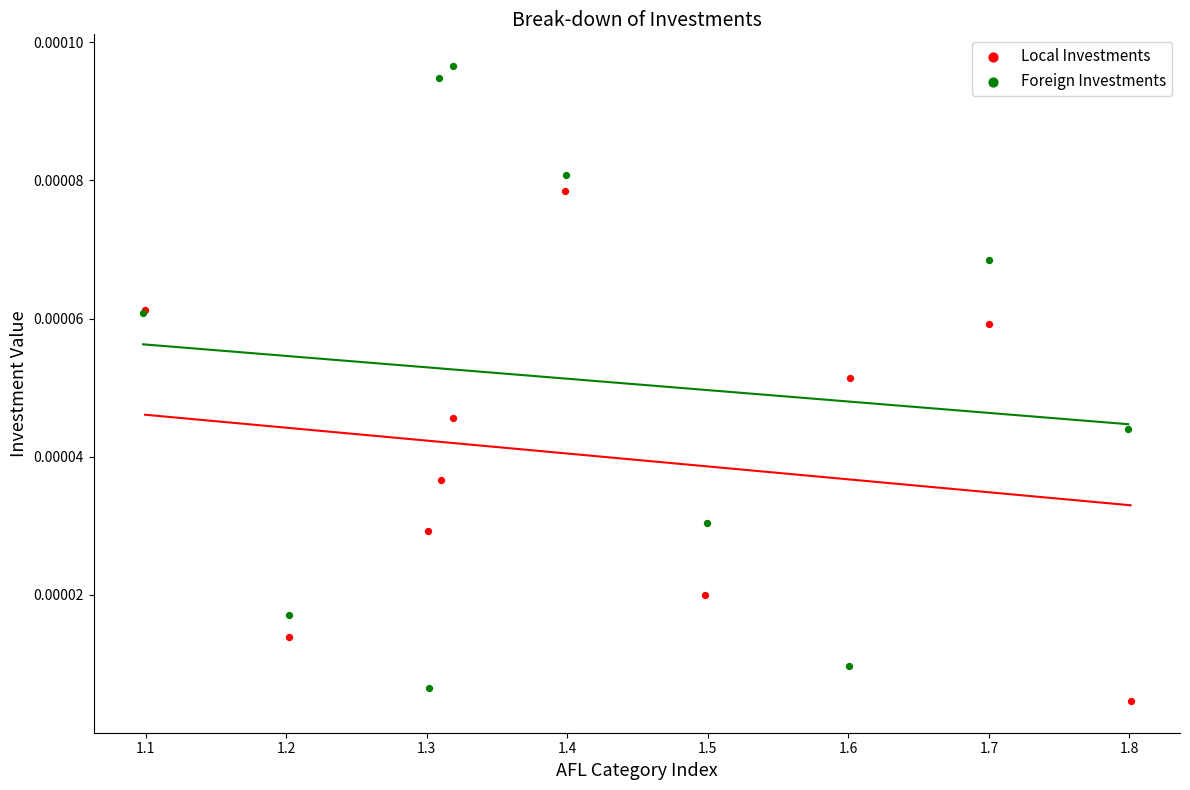

What are all the series names shown in the legend?

Local Investments, Foreign Investments